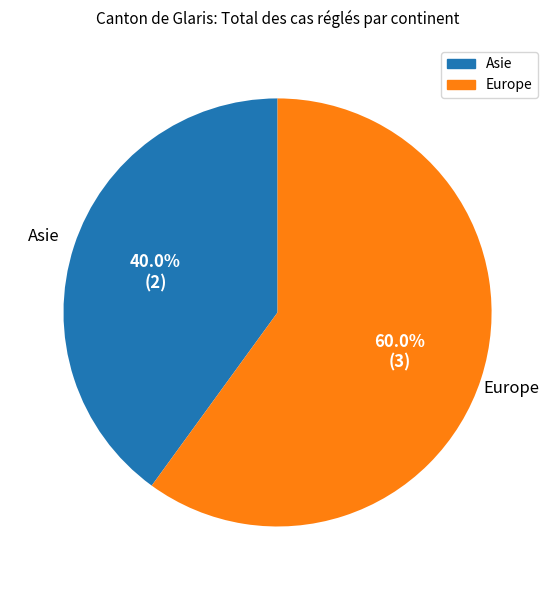

Count the number of slices in the pie.

2